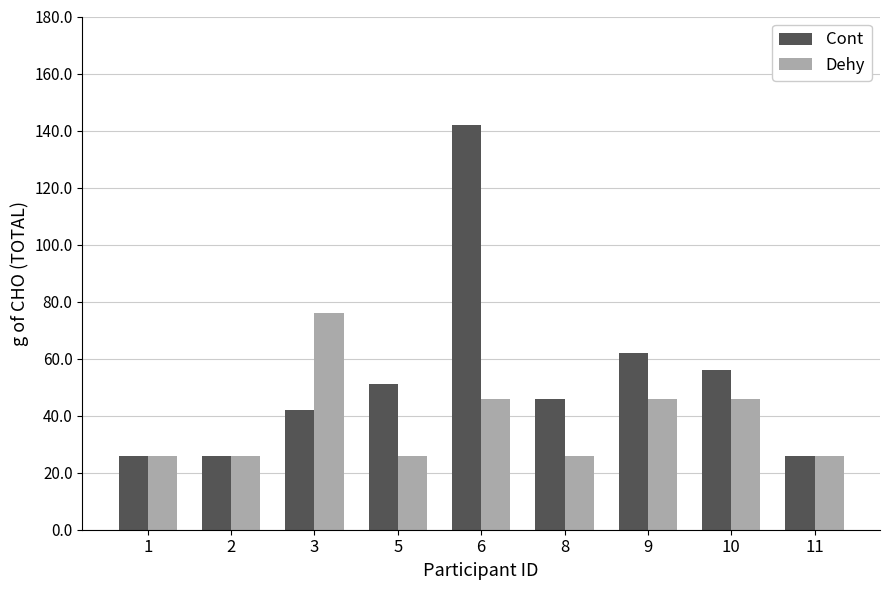

Reading left to right, list all the values displayed in this chart.

Cont: 26	26	42	51	142	46	62	56	26
Dehy: 26	26	76	26	46	26	46	46	26